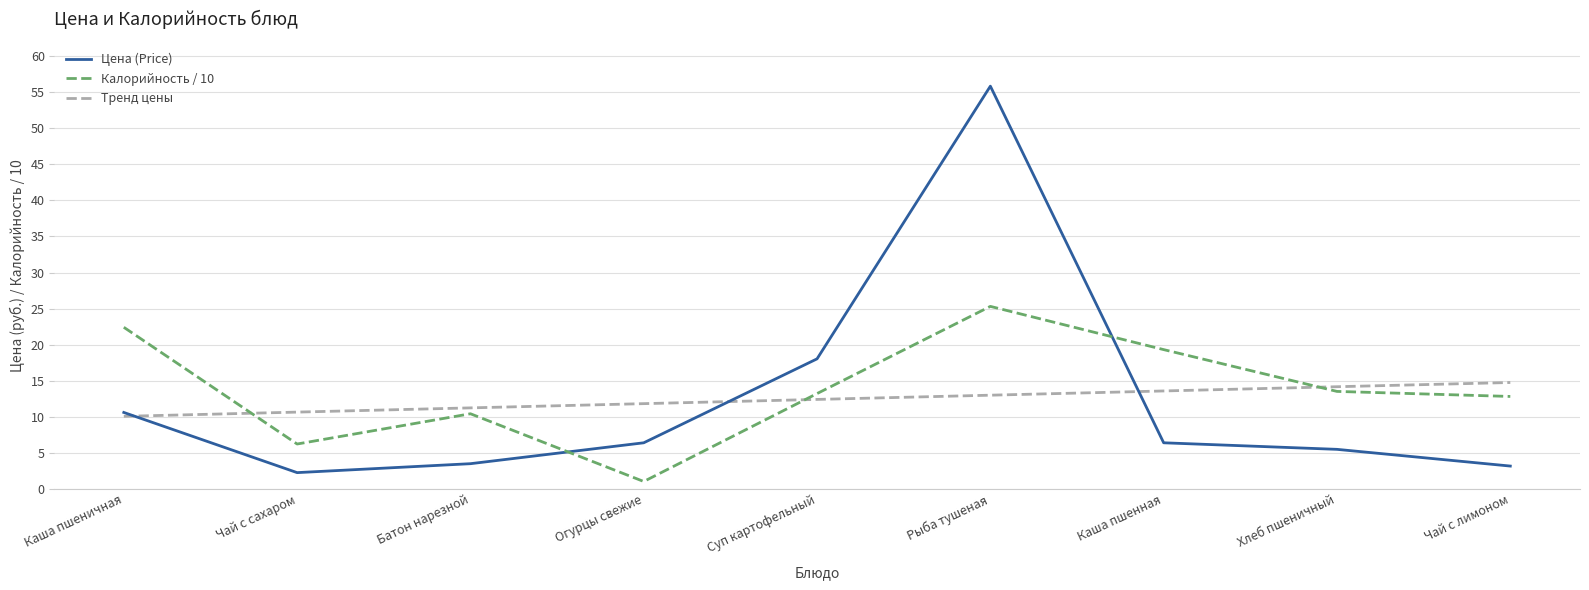

True or false: Тренд цены has more than 0 interior local peaks.

False